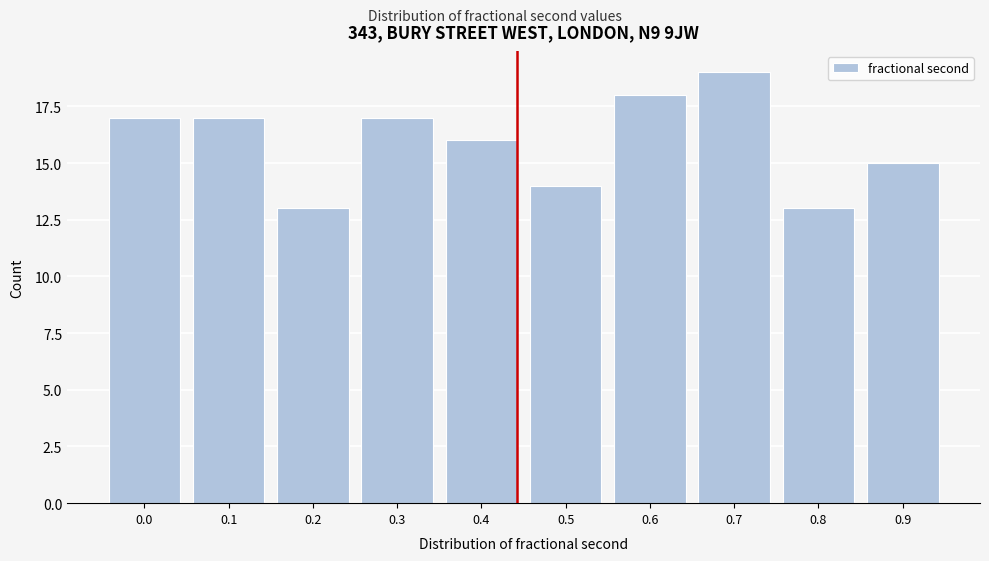

Reading left to right, list all the values displayed in this chart.

17	17	13	17	16	14	18	19	13	15